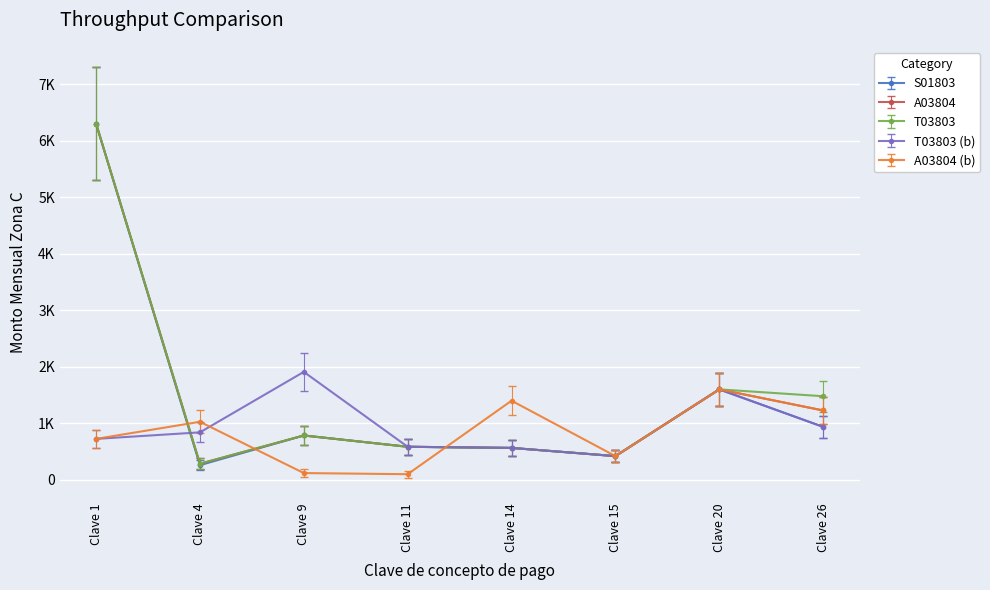

At how many categories does at least one series exceed 694?

6